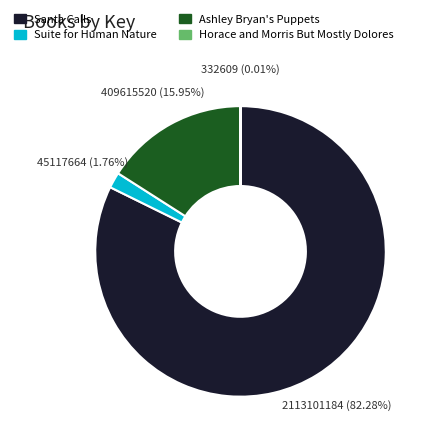

Which has a higher value, Santa Calls or Ashley Bryan's Puppets?

Santa Calls